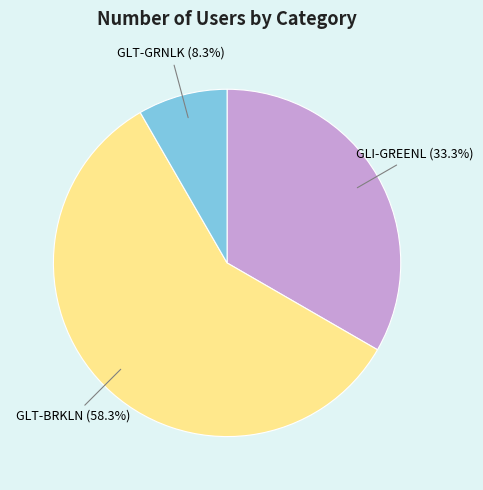

Is there a majority slice in this chart?

Yes